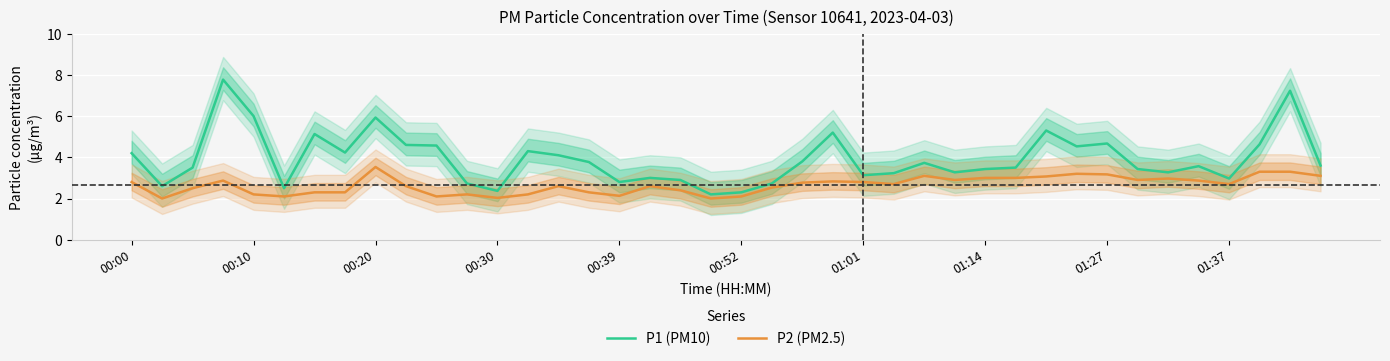

The P1 (PM10) series shows 7.5 at 00:00. True or false?

False